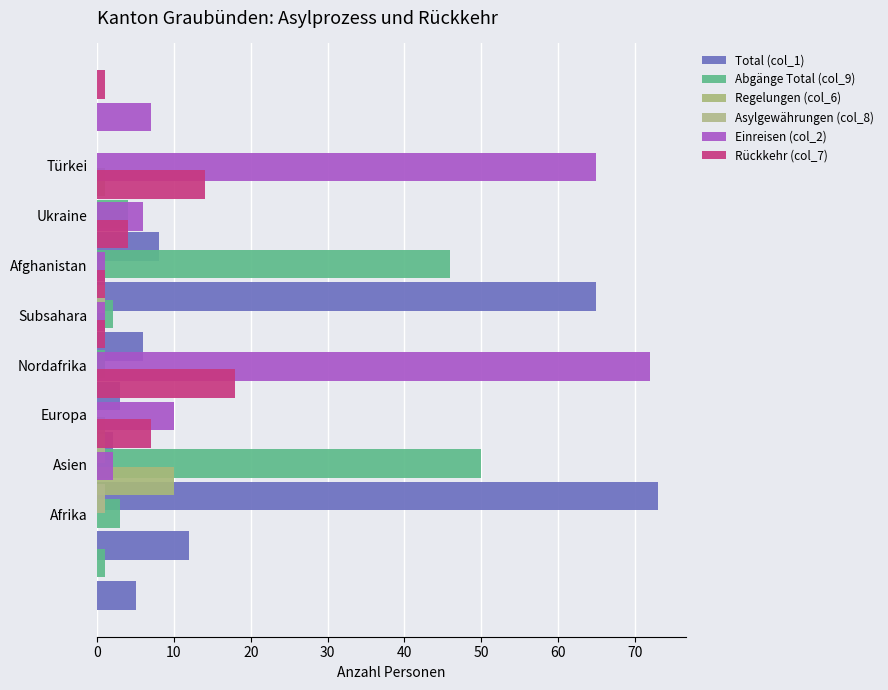

What are all the series names shown in the legend?

Total (col_1), Abgänge Total (col_9), Regelungen (col_6), Asylgewährungen (col_8), Einreisen (col_2), Rückkehr (col_7)